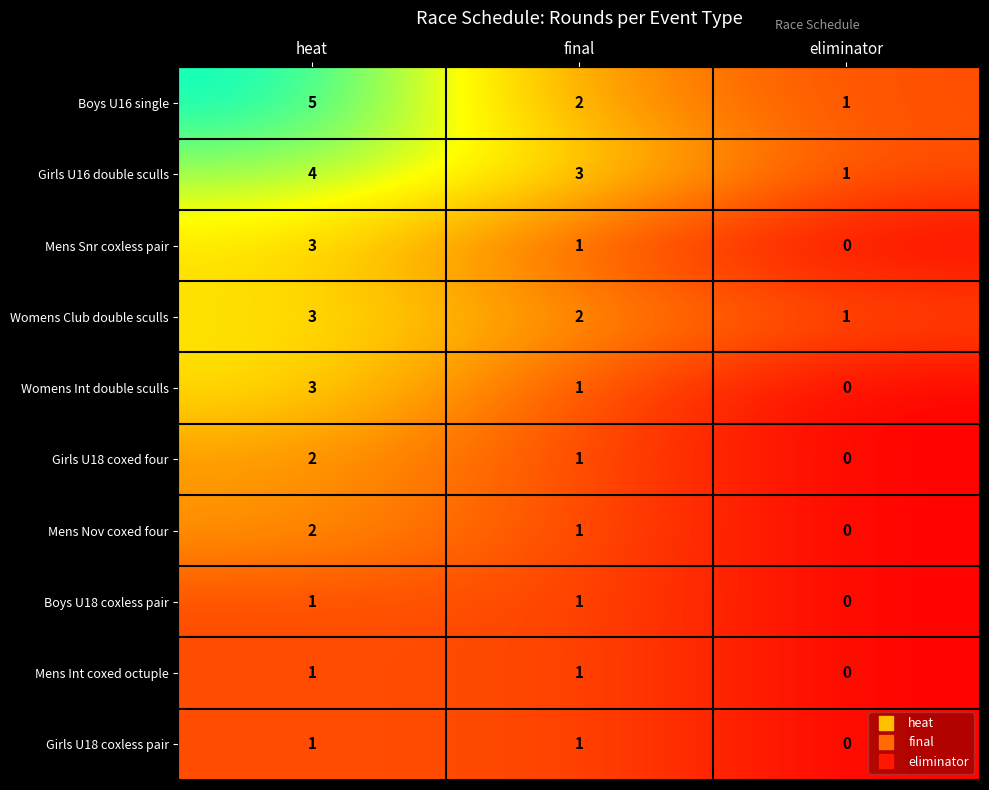

Count the Girls U16 double sculls values in the range 1 to 4.

3